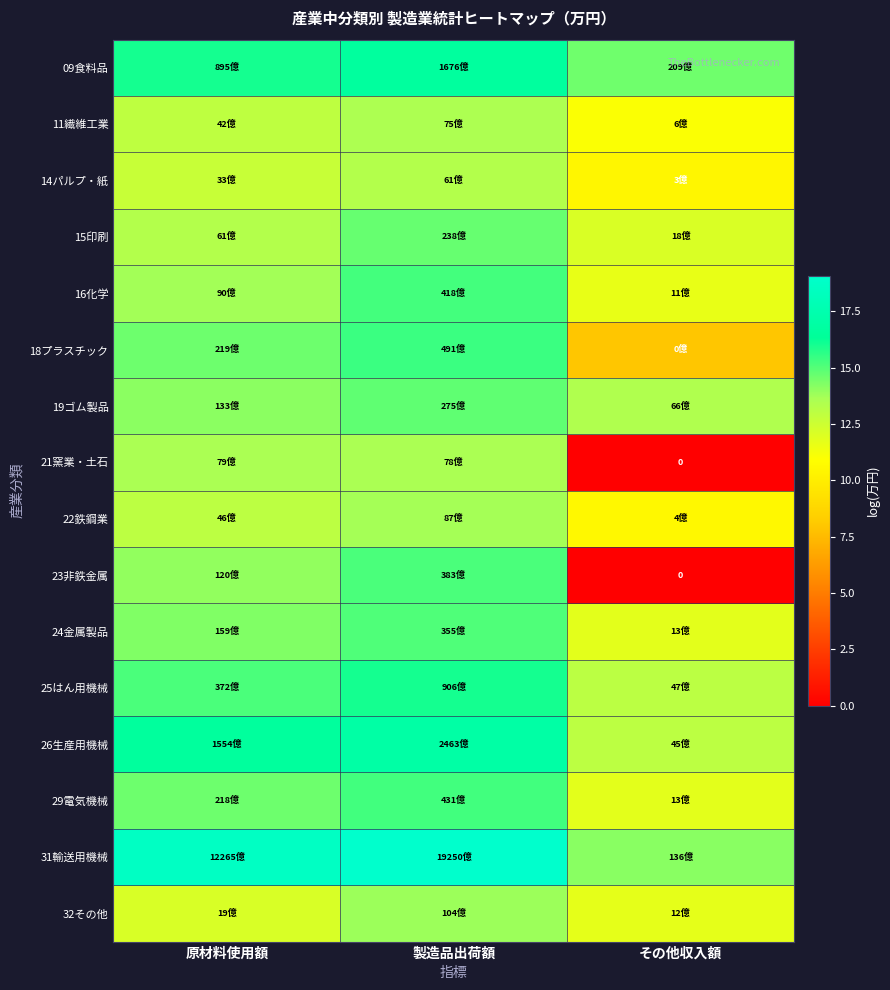

How many values in the 18プラスチック series exceed 14?

2